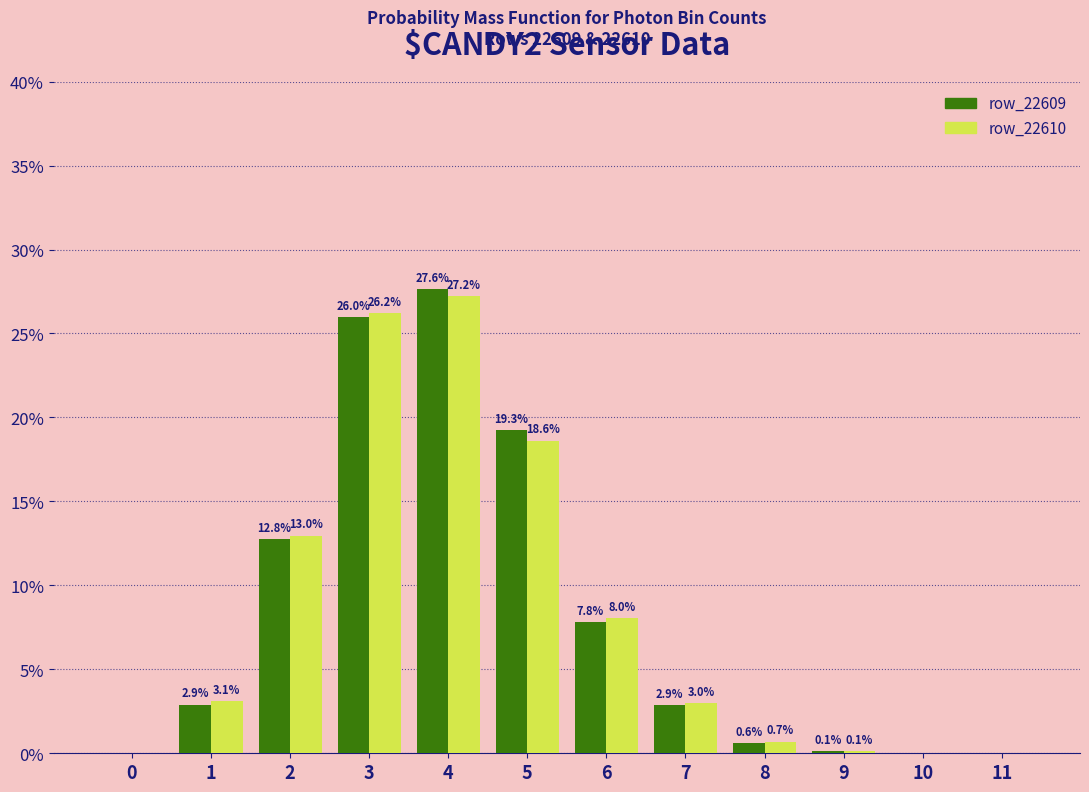

The value of row_22610 at 8 is 0.7. True or false?

True